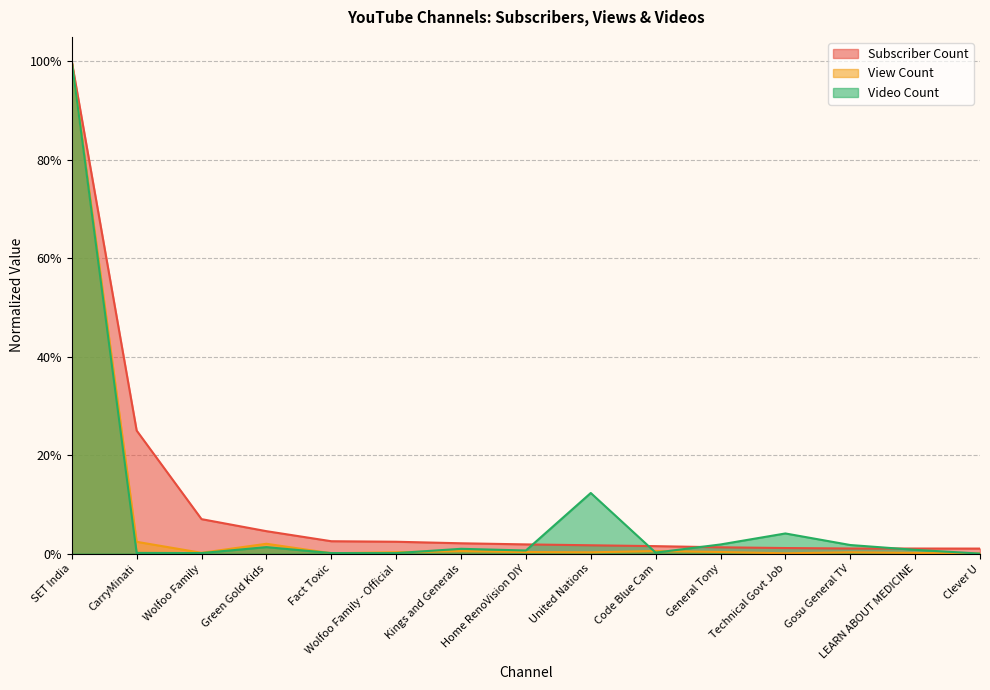

Count the number of categories in the chart.

15